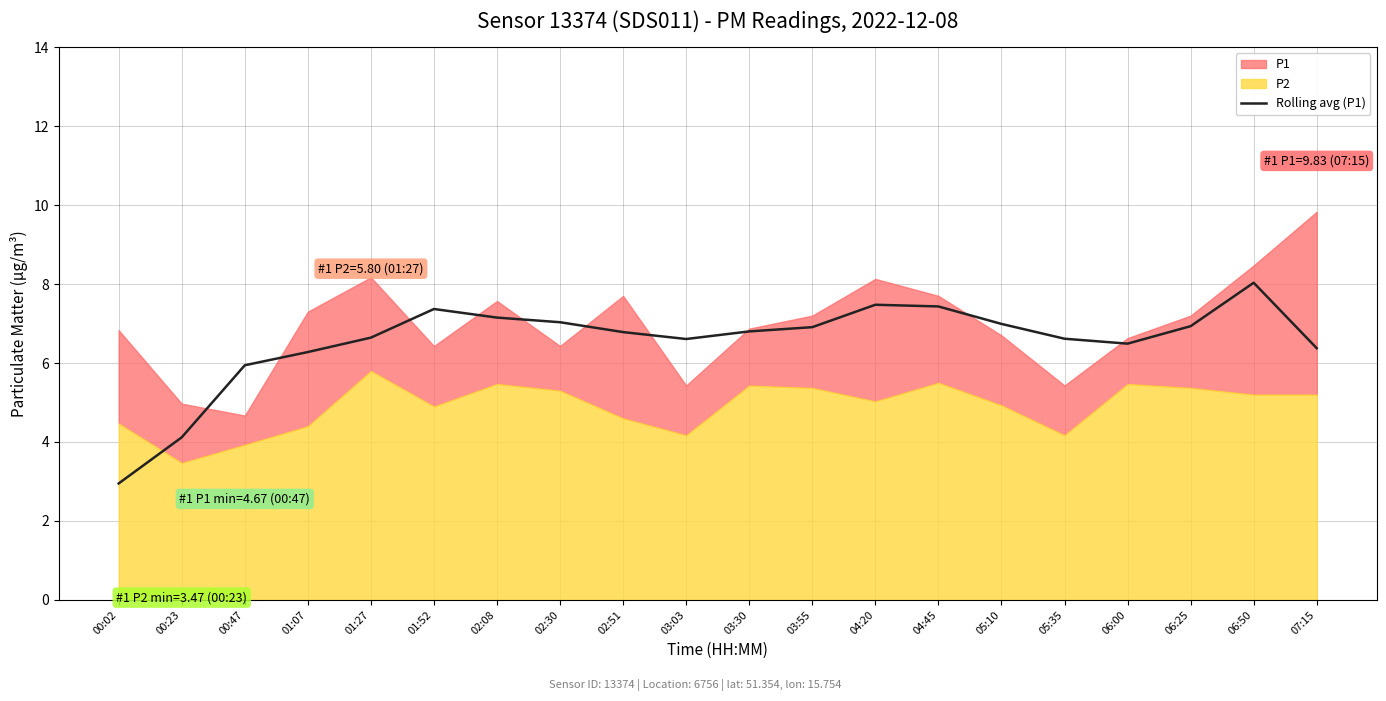

The Rolling avg (P1) series shows 7.0 at 02:30. True or false?

True